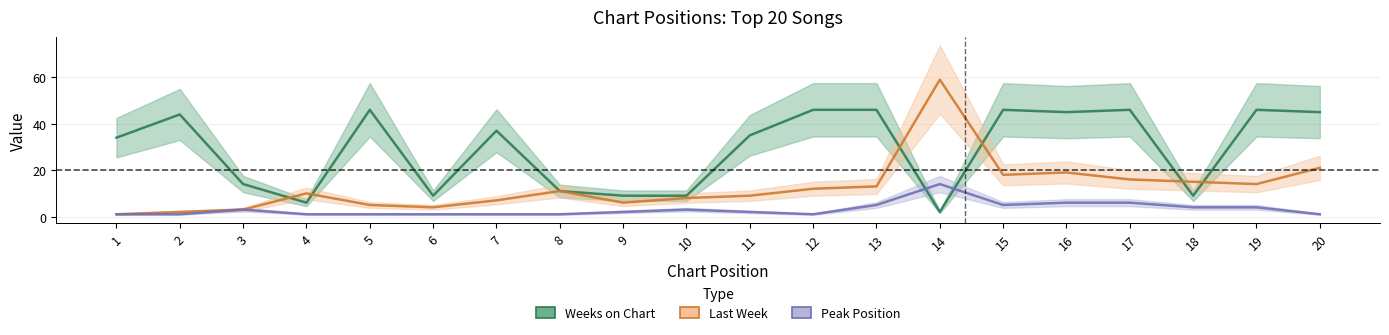

What are all the series names shown in the legend?

Last Week, Peak Position, Weeks on Chart